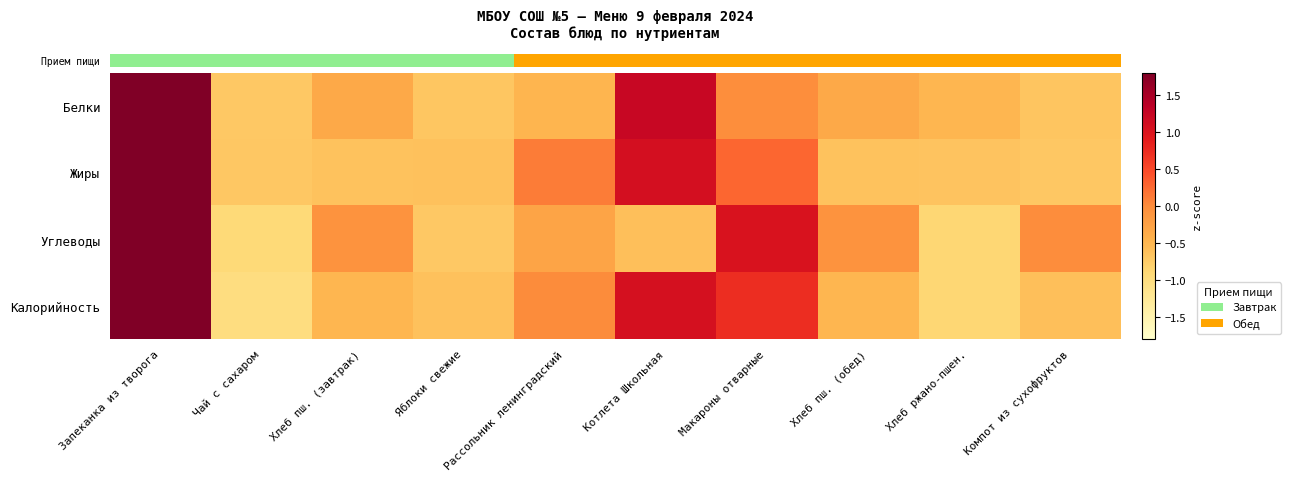

At which category is the sum across all series the highest?

Запеканка из творога